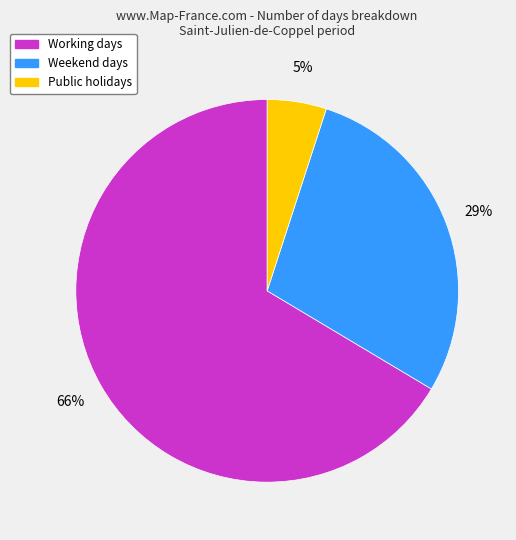

What percentage is the Working days slice, to the nearest percent?

66%